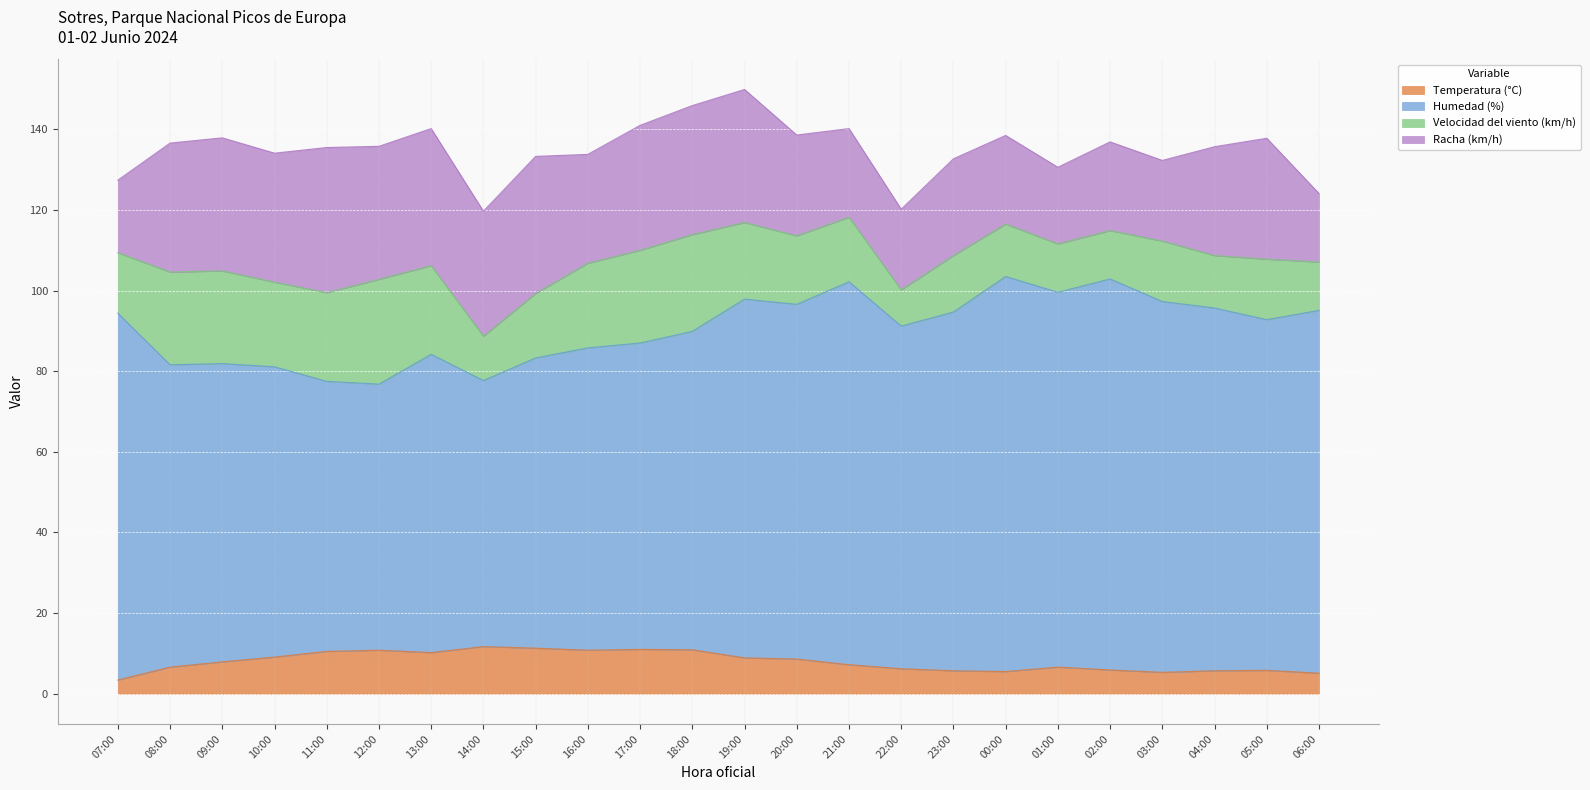

What is the sum of the Temperatura (°C) values at 07:00 and 17:00?

14.4